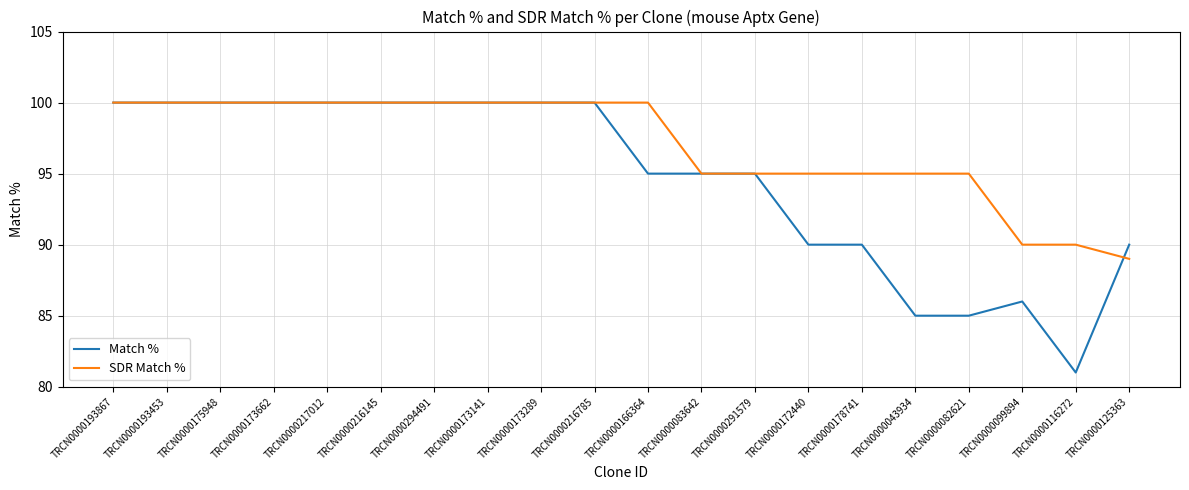

The SDR Match % series shows 100 at TRCN0000193867. True or false?

True